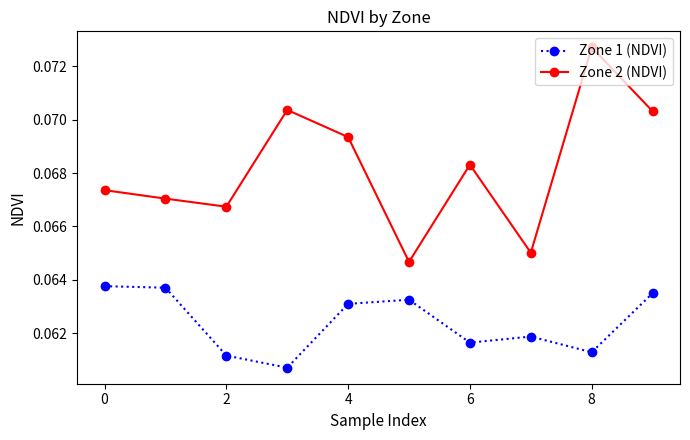

How many categories are shown in the chart?

10